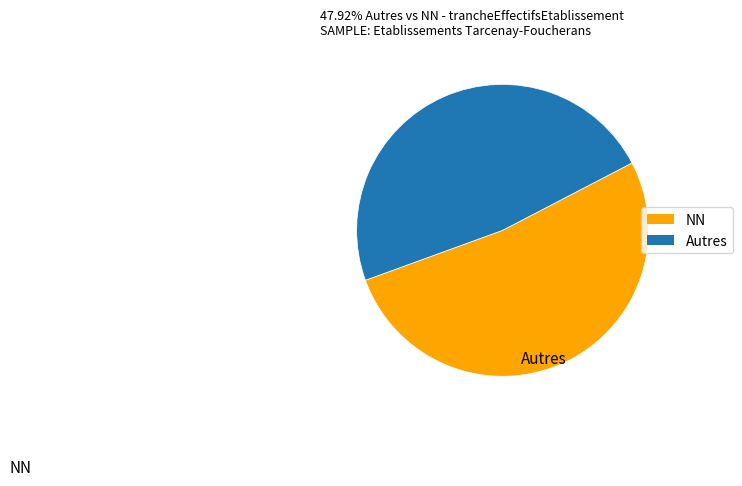

Which category accounts for the majority?

NN